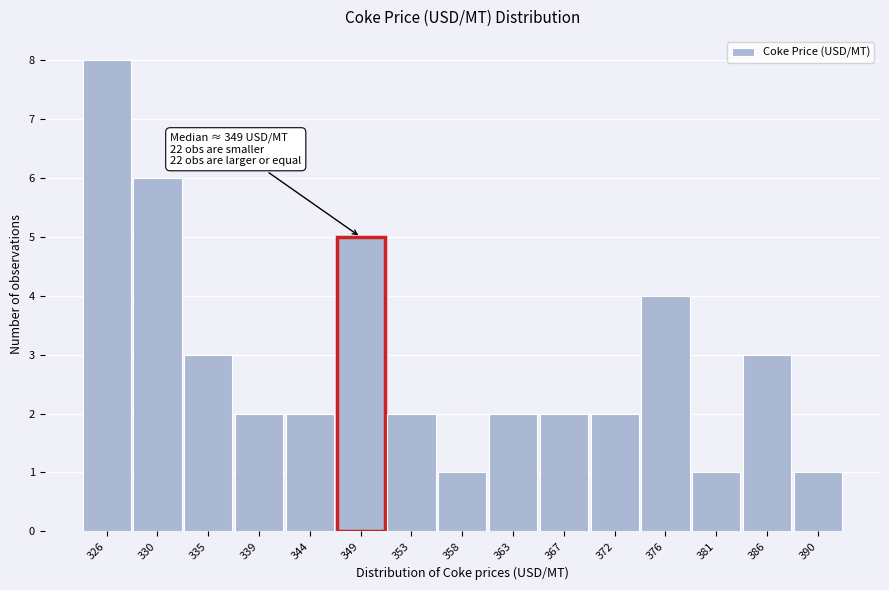

Reading left to right, what are all the values shown in this chart?

8	6	3	2	2	5	2	1	2	2	2	4	1	3	1